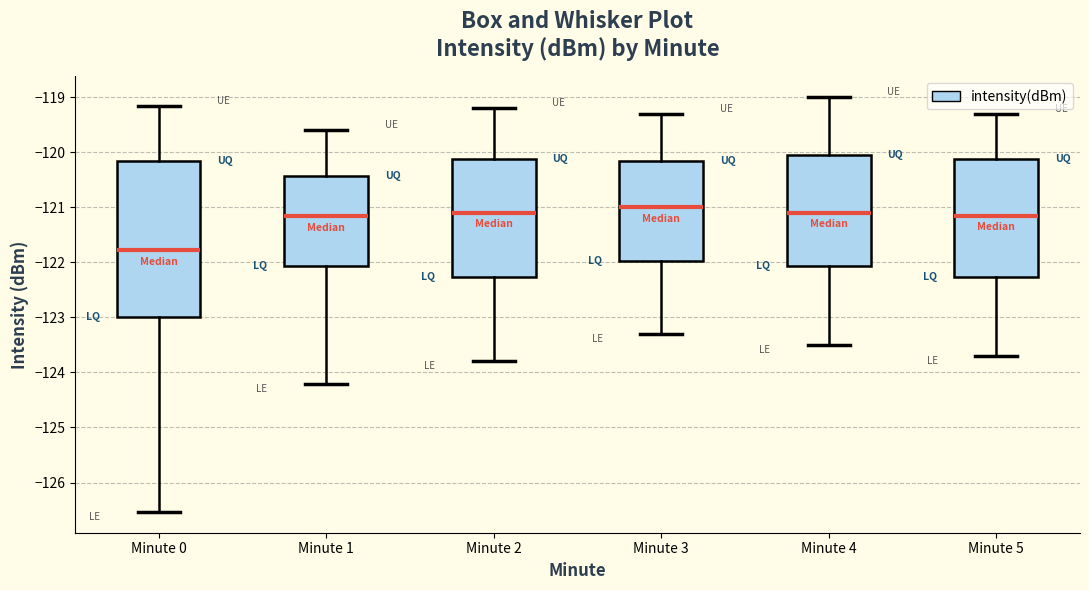

Comparing the boxes themselves (not the whiskers), which one is the tallest?

Minute 0